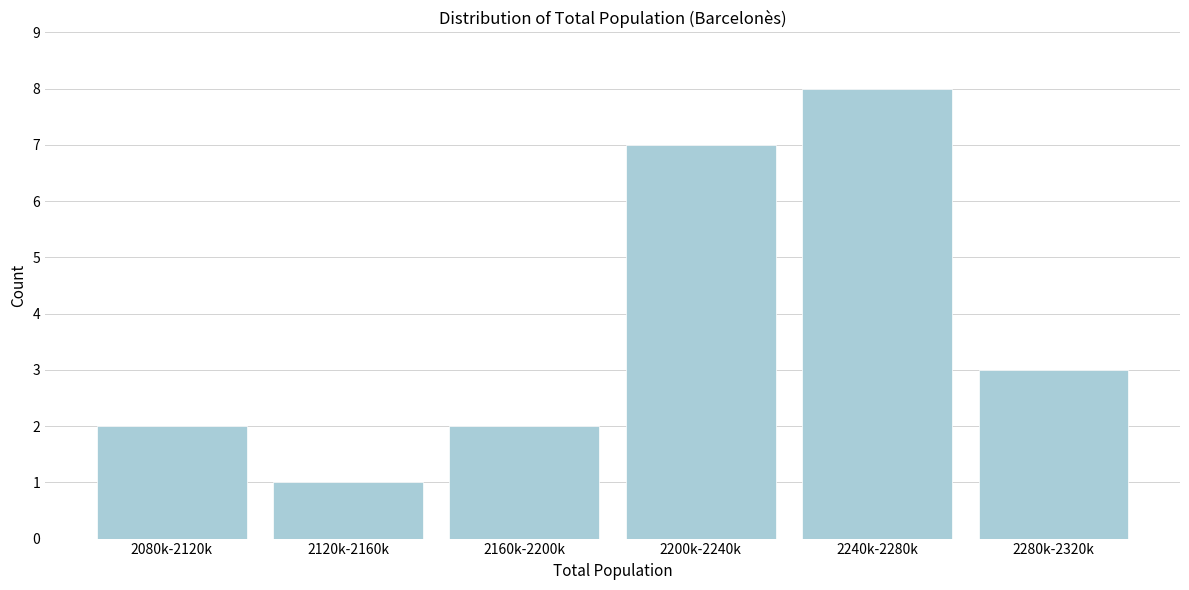

Reading left to right, what are all the values shown in this chart?

2080k-2120k=2	2120k-2160k=1	2160k-2200k=2	2200k-2240k=7	2240k-2280k=8	2280k-2320k=3